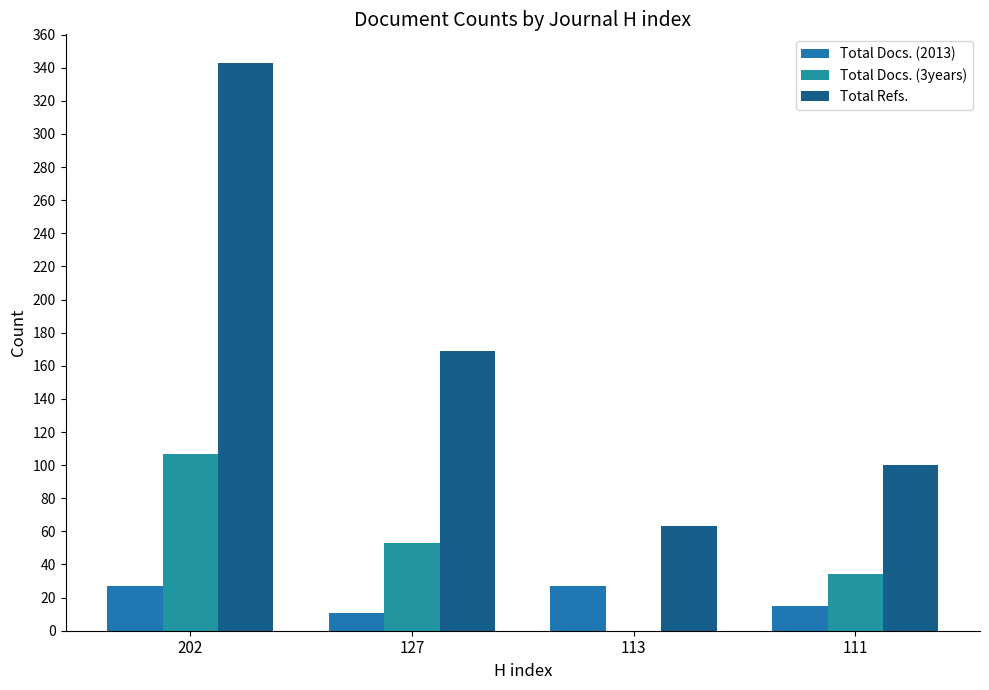

What is the value of the Total Docs. (2013) bar at the 3rd from the left?

27